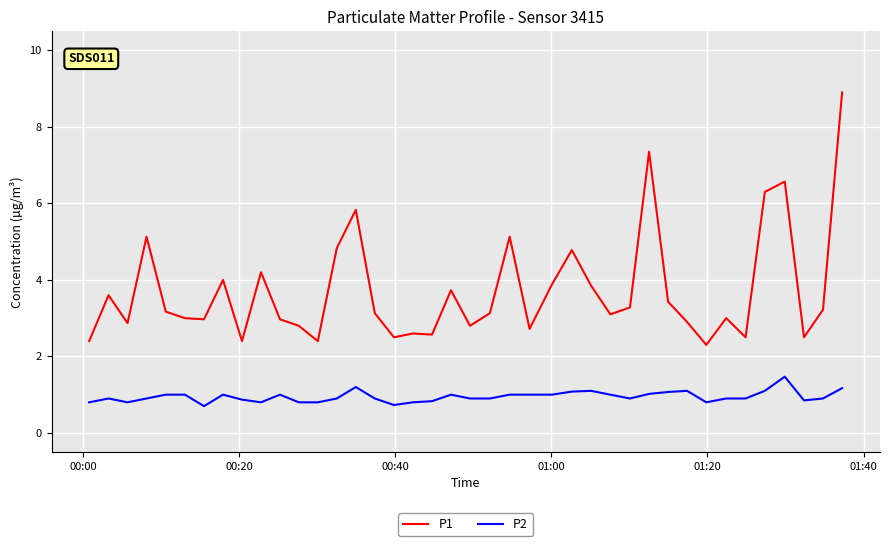

True or false: P2 and P1 intersect in this chart.

False